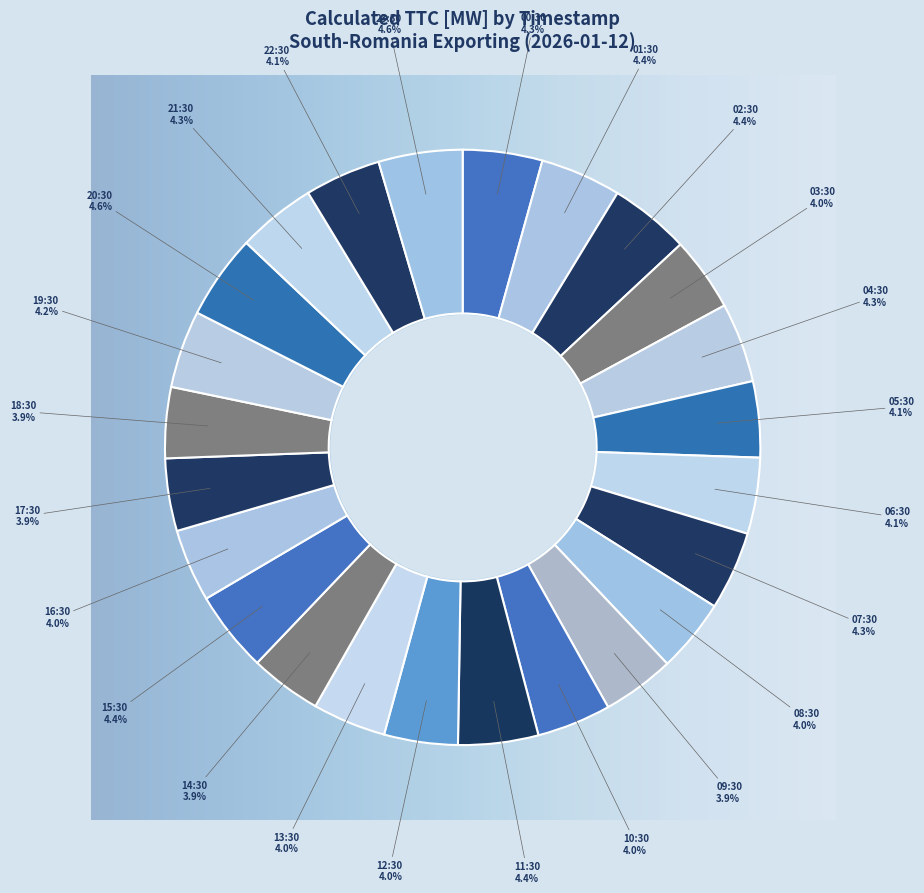

Which category has the smallest portion of the pie?

18:30